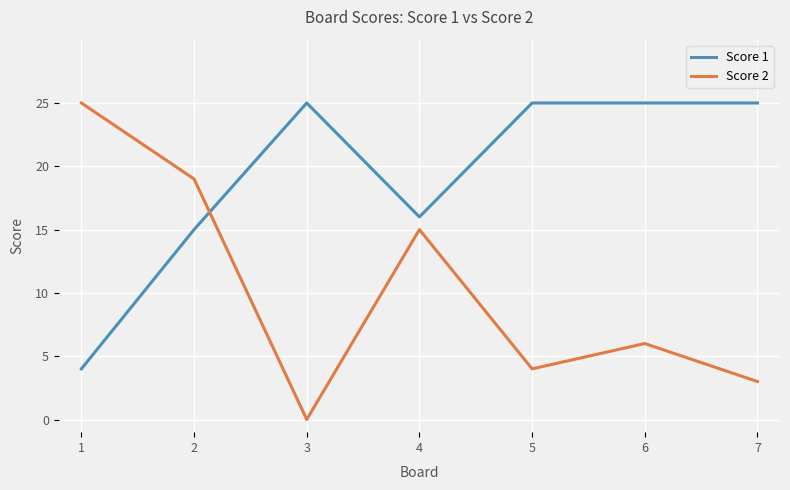

The value of Score 2 at 6 is 6. True or false?

True